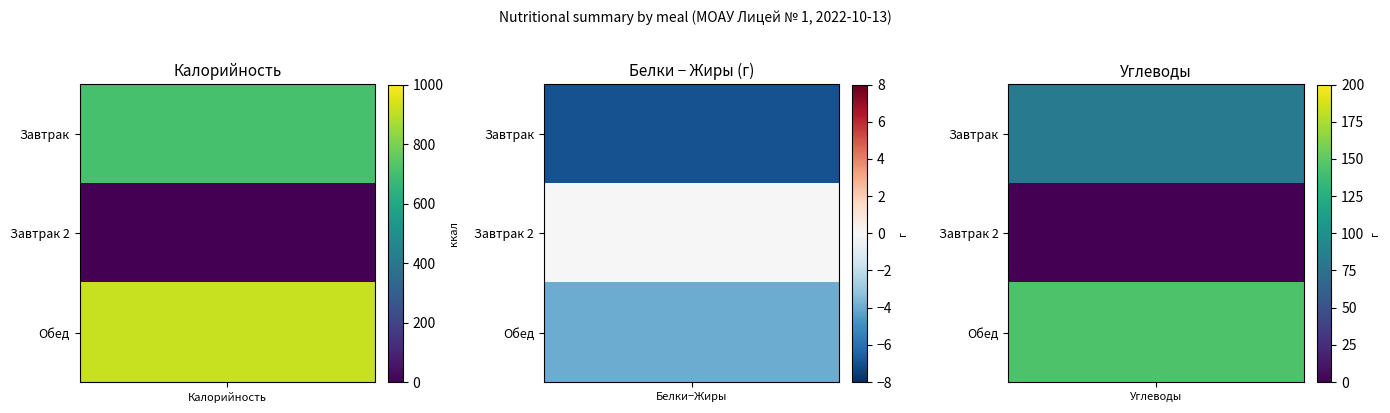

Is it true that Завтрак 2 equals 0 at Калорийность?

True